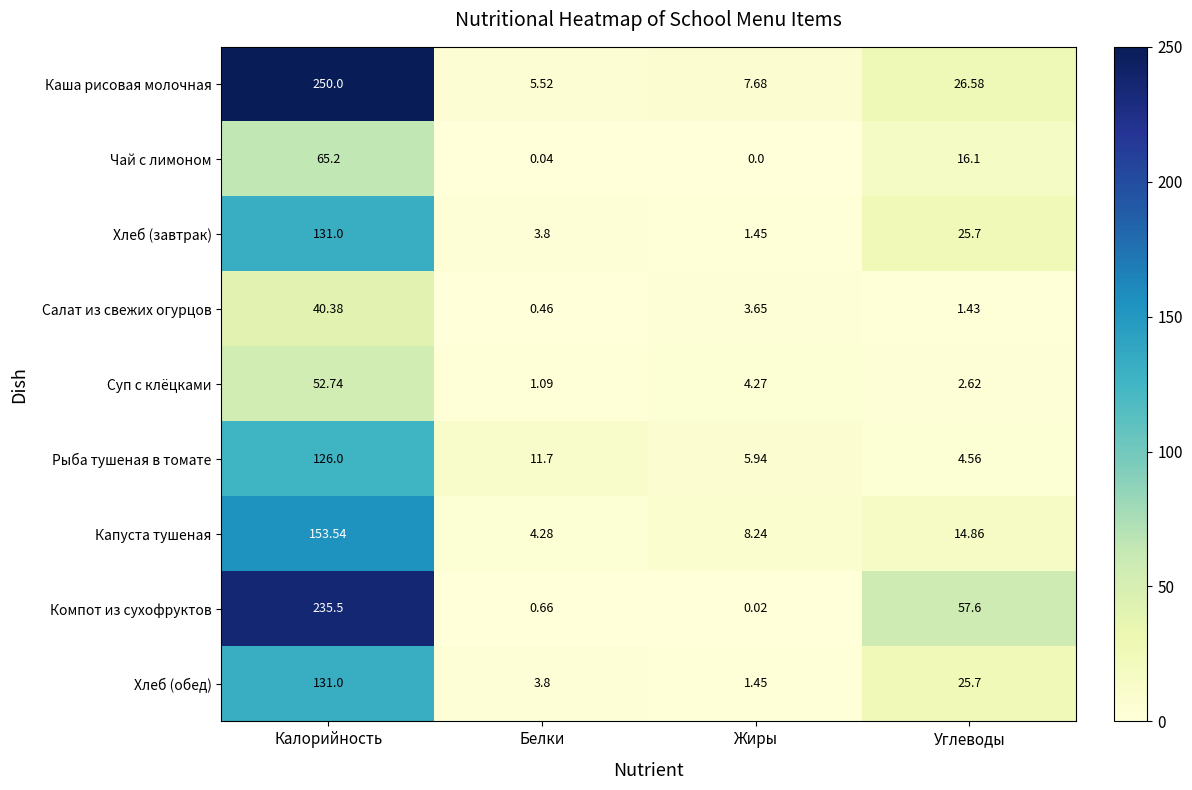

List the labels in order of Хлеб (обед) value, smallest first.

Жиры, Белки, Углеводы, Калорийность